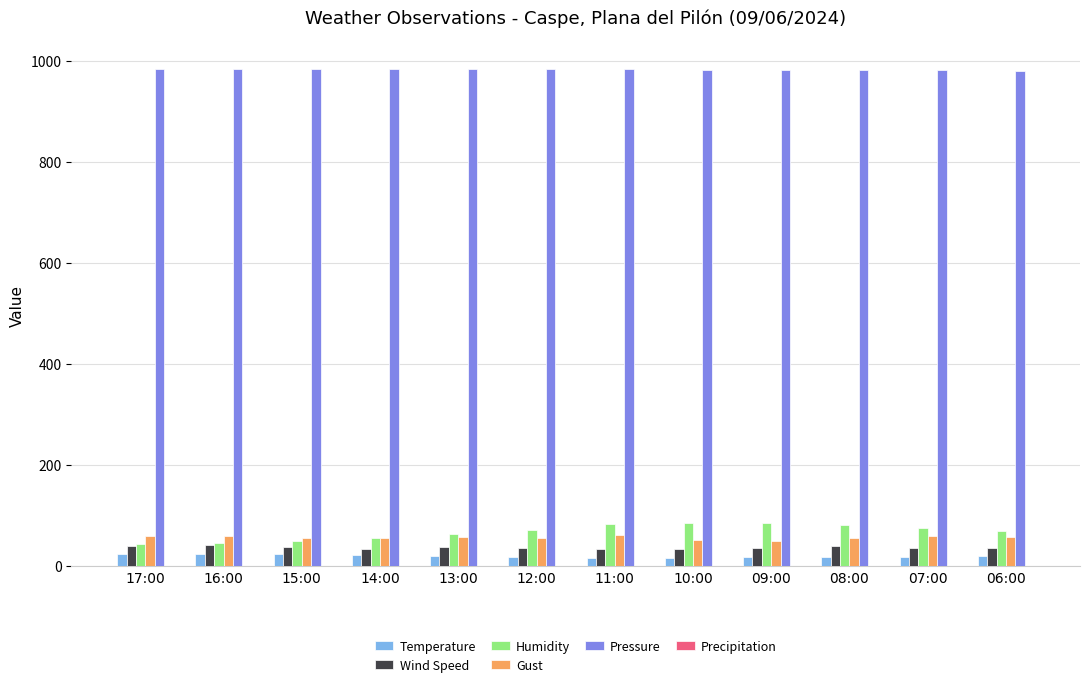

The value of Gust at 15:00 is 56.0. True or false?

True